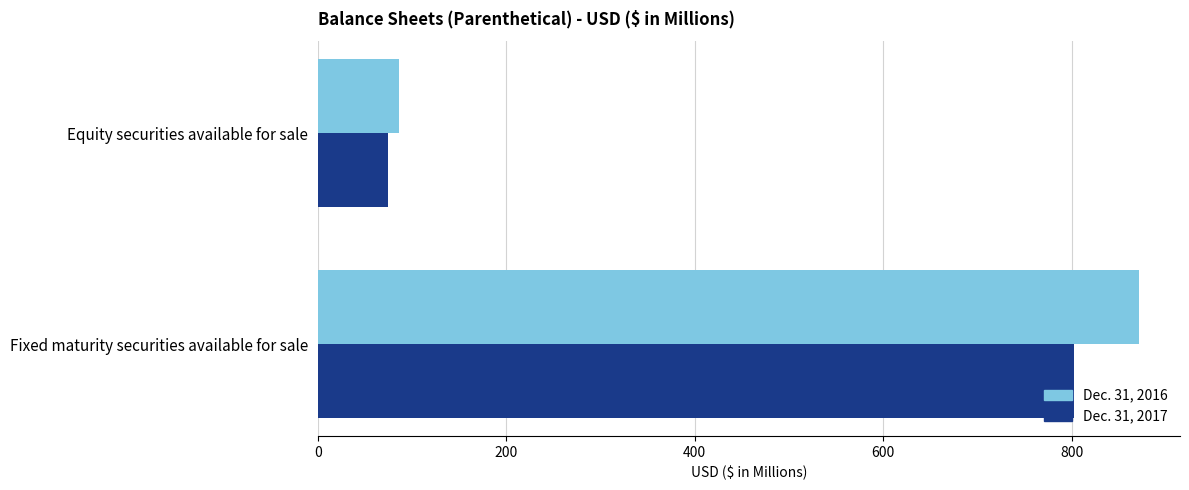

The Dec. 31, 2017 series shows 74.0 at Equity securities available for sale. True or false?

True